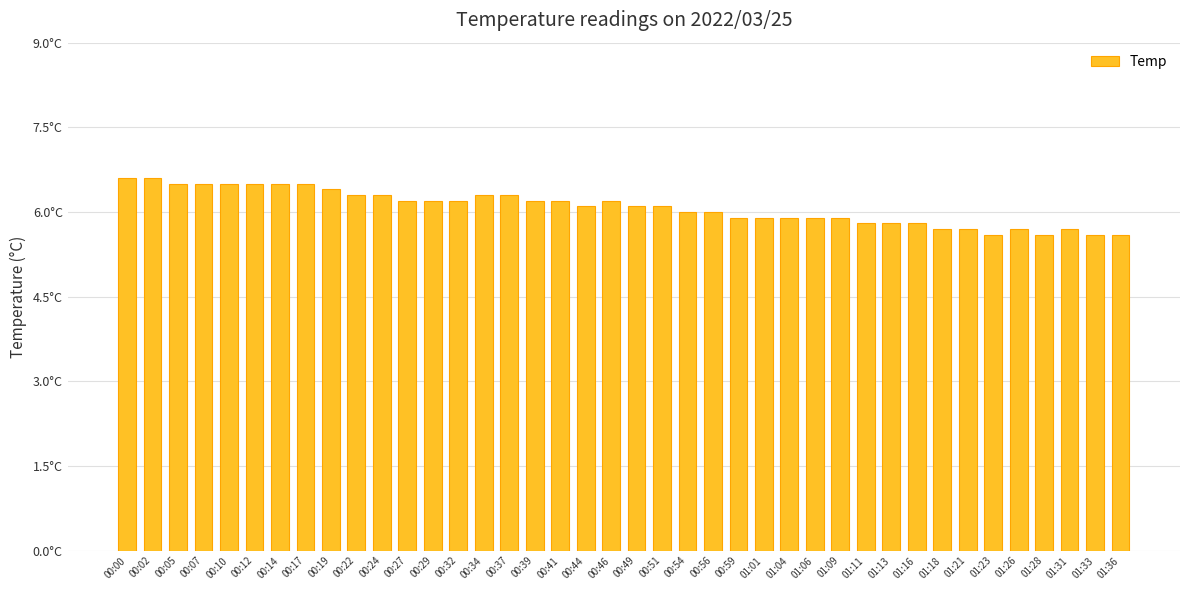

What is the ratio of the value at 01:04 to the value at 00:24?

0.9